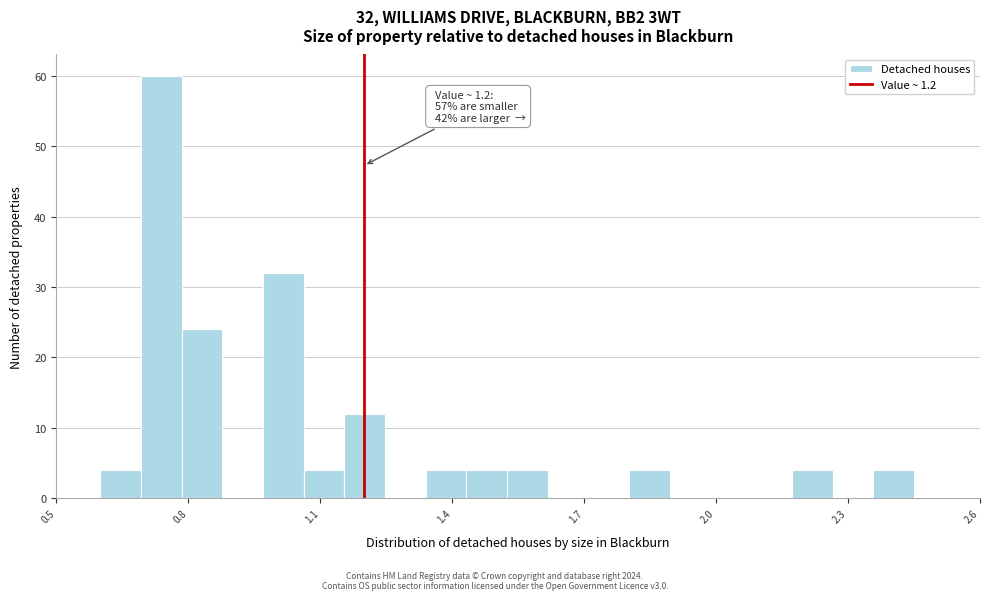

Around what value on the x-axis is the tallest bar? Give the approximate position of its centre, as read against the axis.

0.75